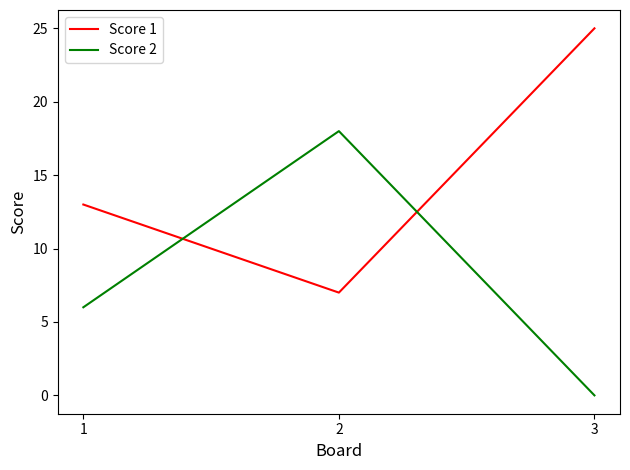

How many values in the Score 2 series are below 6?

1